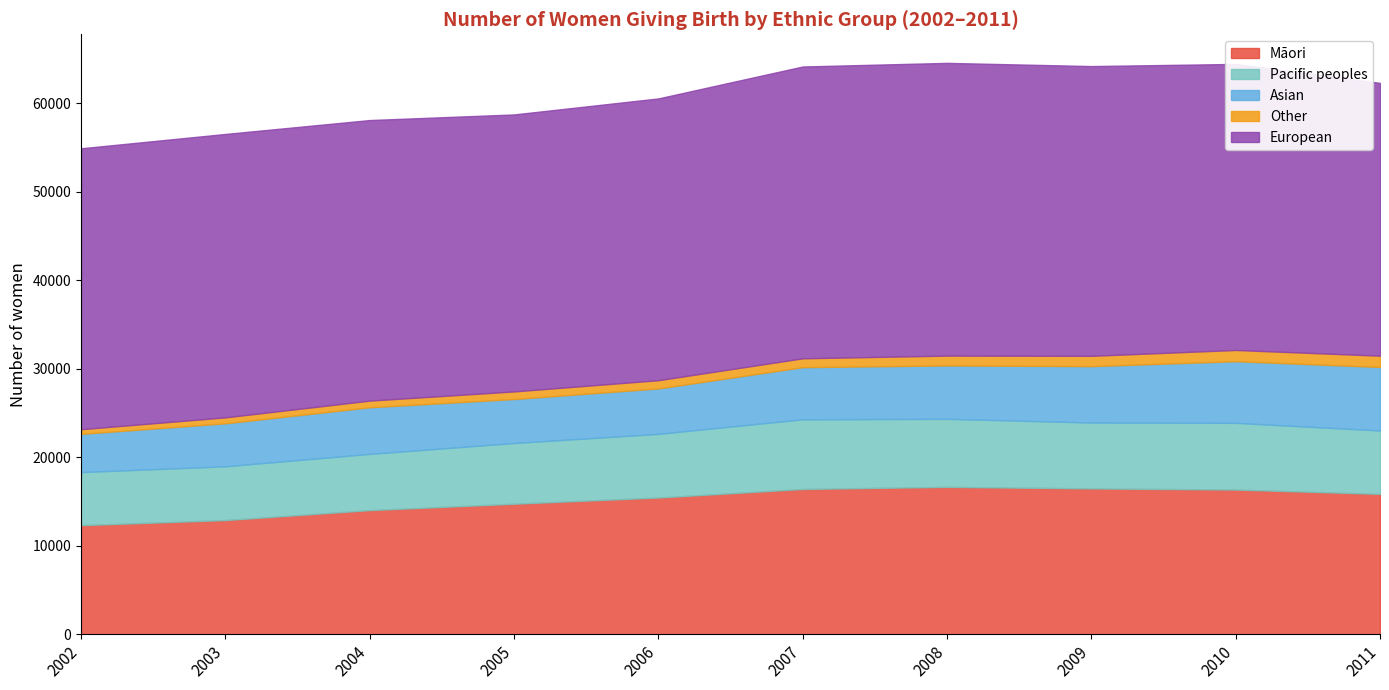

True or false: Māori and European intersect in this chart.

False